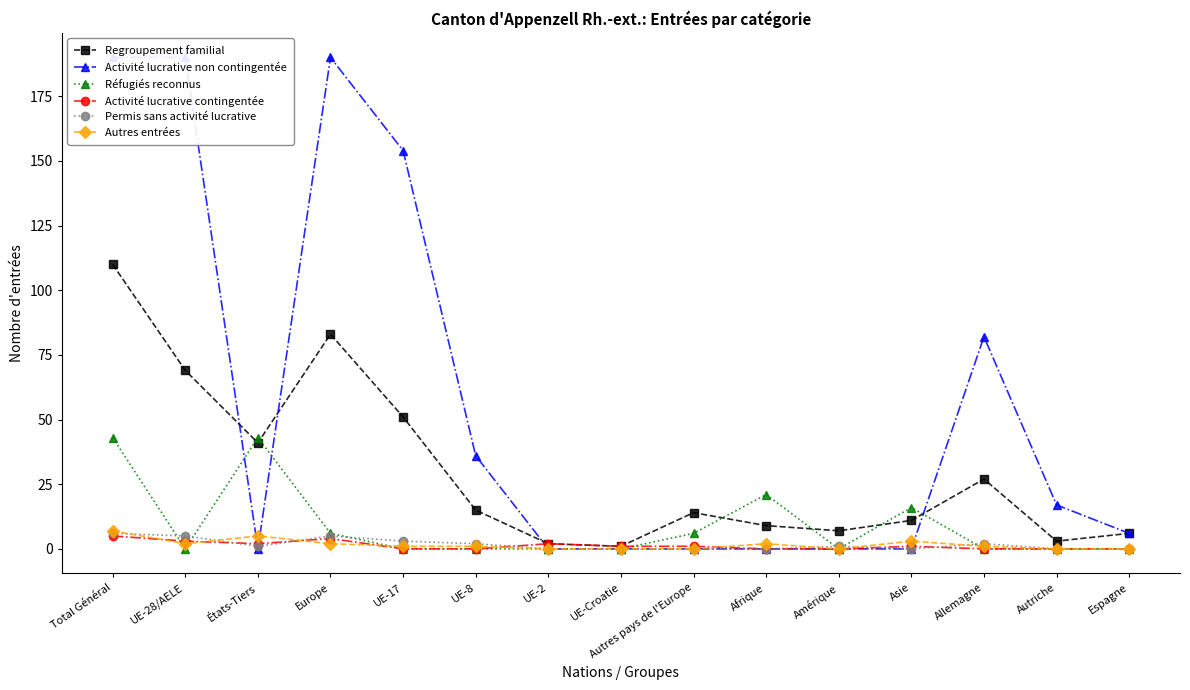

True or false: Regroupement familial has a value of 64 at États-Tiers.

False